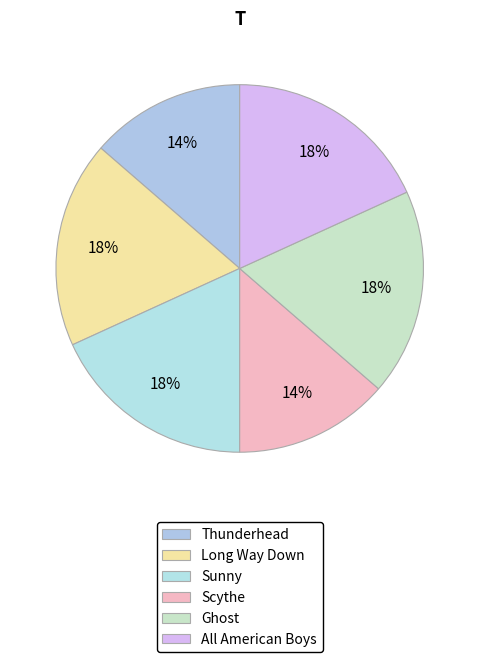

What percentage is the Ghost slice, to the nearest percent?

18%